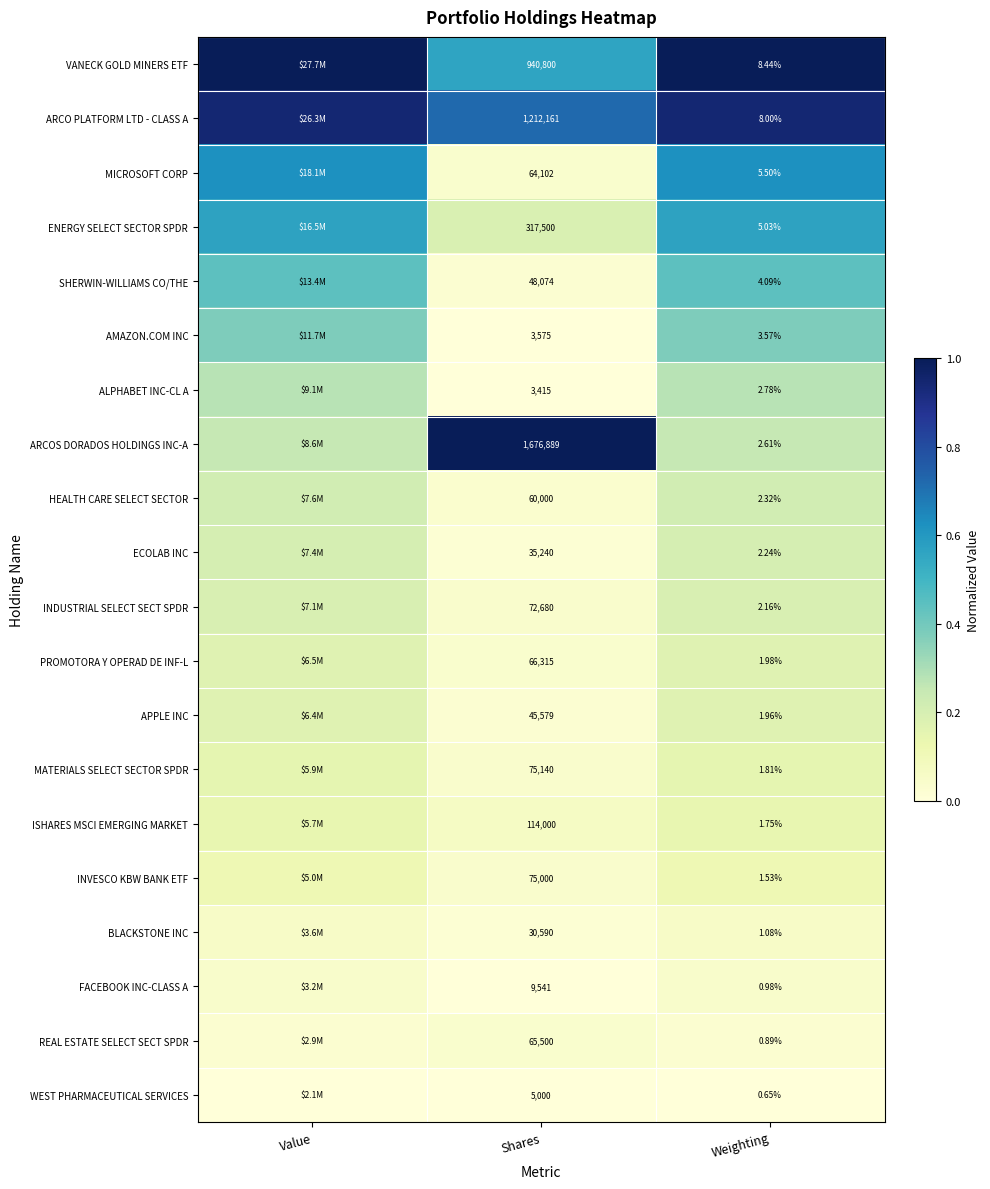

Which series changed the most between Shares and Weighting?

ARCOS DORADOS HOLDINGS INC-A